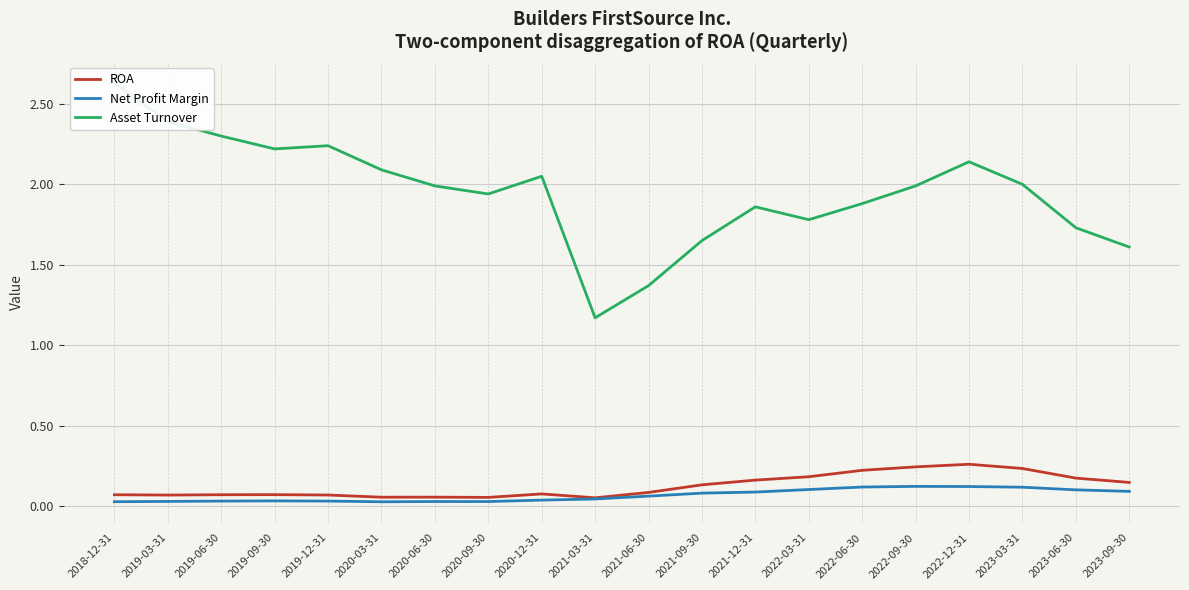

What is the greatest value displayed?

2.6